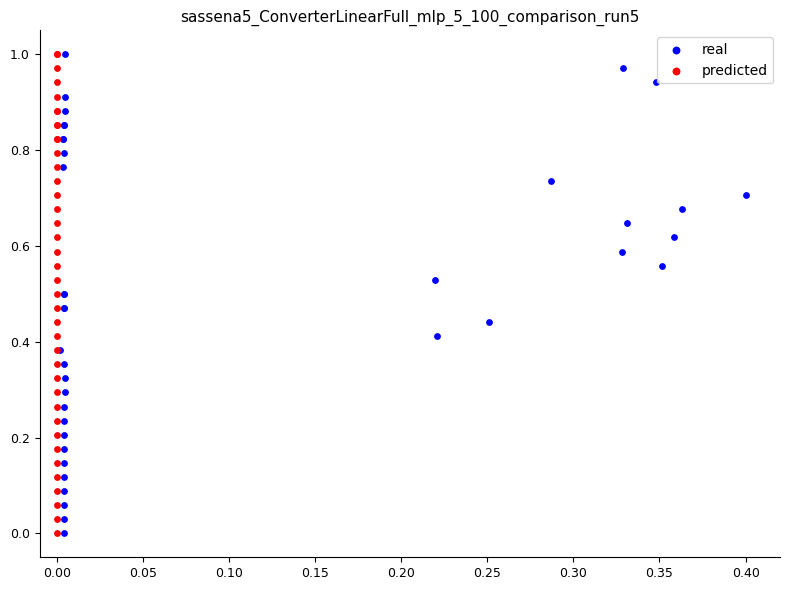

What are all the series names shown in the legend?

real, predicted